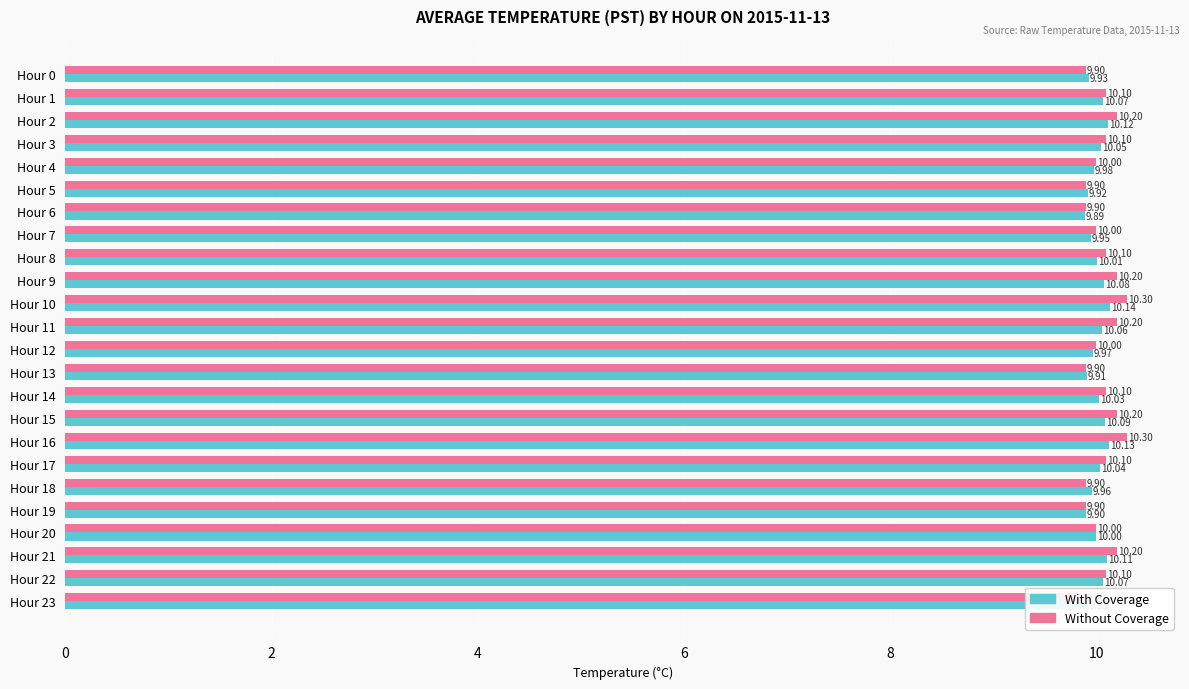

Reading left to right, what are all the values shown in this chart?

With Coverage: 9.9	10.1	10.1	10.1	10.0	9.9	9.9	9.9	10.0	10.1	10.1	10.1	10.0	9.9	10.0	10.1	10.1	10.0	10.0	9.9	10.0	10.1	10.1	9.9
Without Coverage: 9.9	10.1	10.2	10.1	10.0	9.9	9.9	10.0	10.1	10.2	10.3	10.2	10.0	9.9	10.1	10.2	10.3	10.1	9.9	9.9	10.0	10.2	10.1	9.9